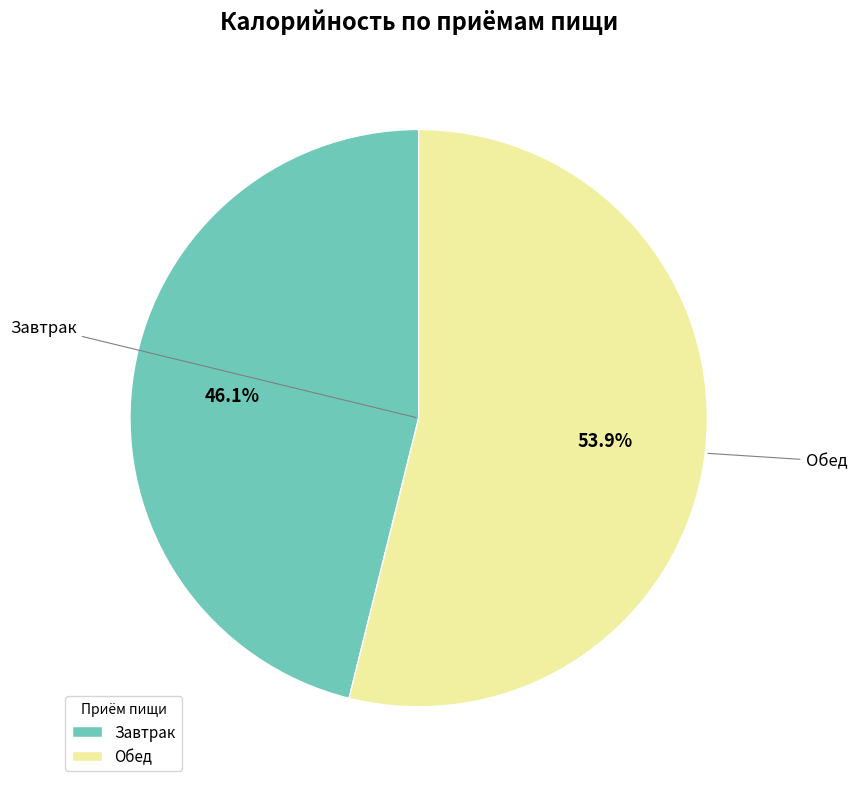

To the nearest percent, what is the average slice percentage?

50%